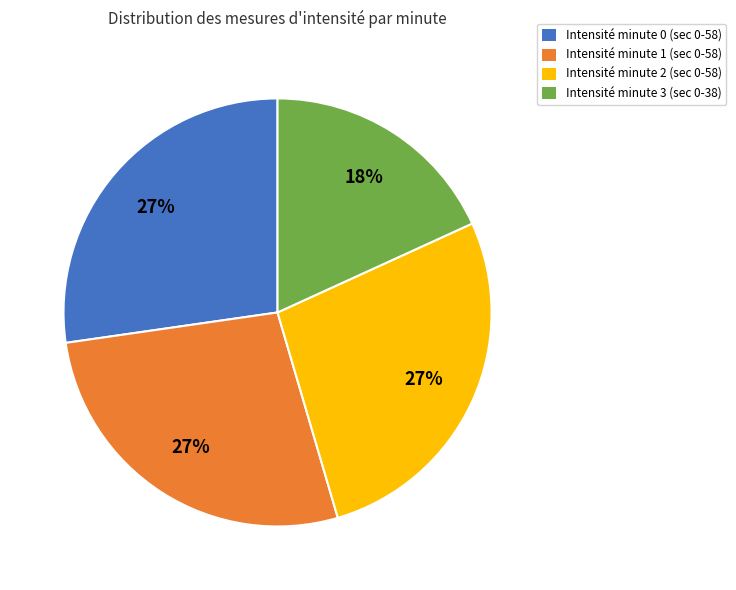

To the nearest percent, what percentage of the pie is Intensité minute 3 (sec 0-38)?

18%